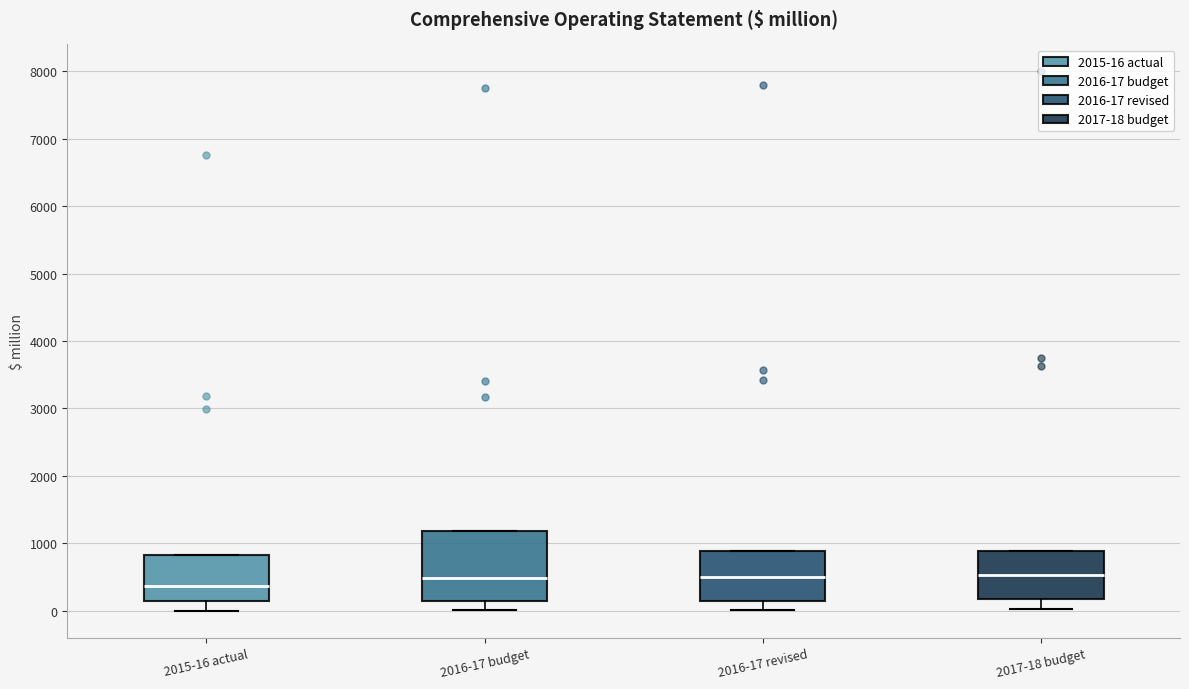

Which box has the lowest median line?

2015-16 actual